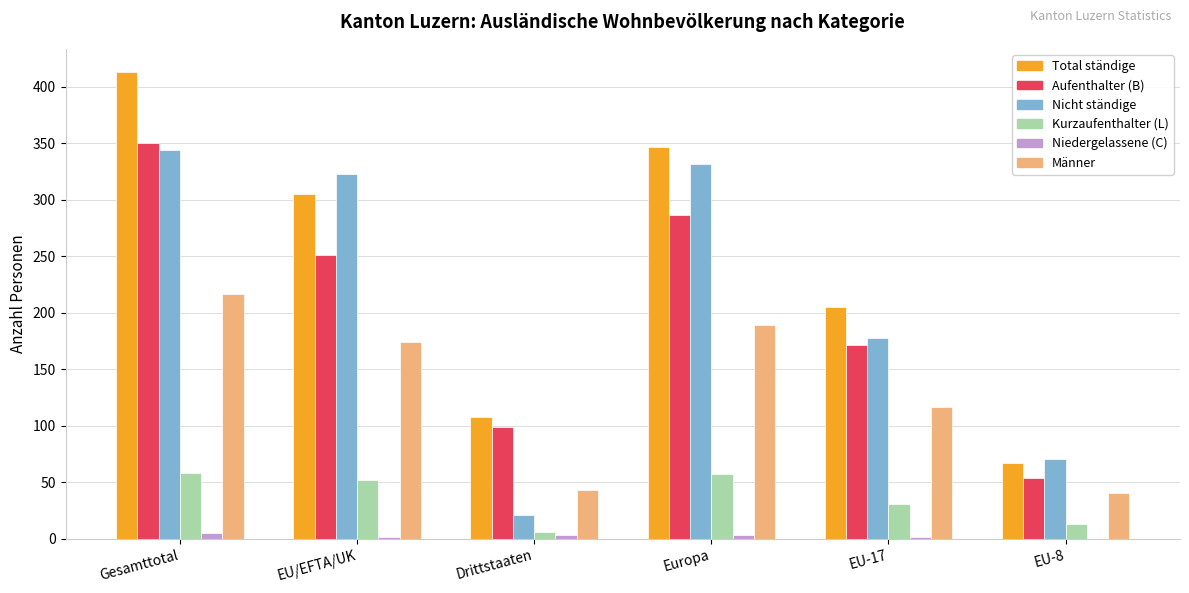

What is the difference between the Nicht ständige values at Gesamttotal and Europa?

12